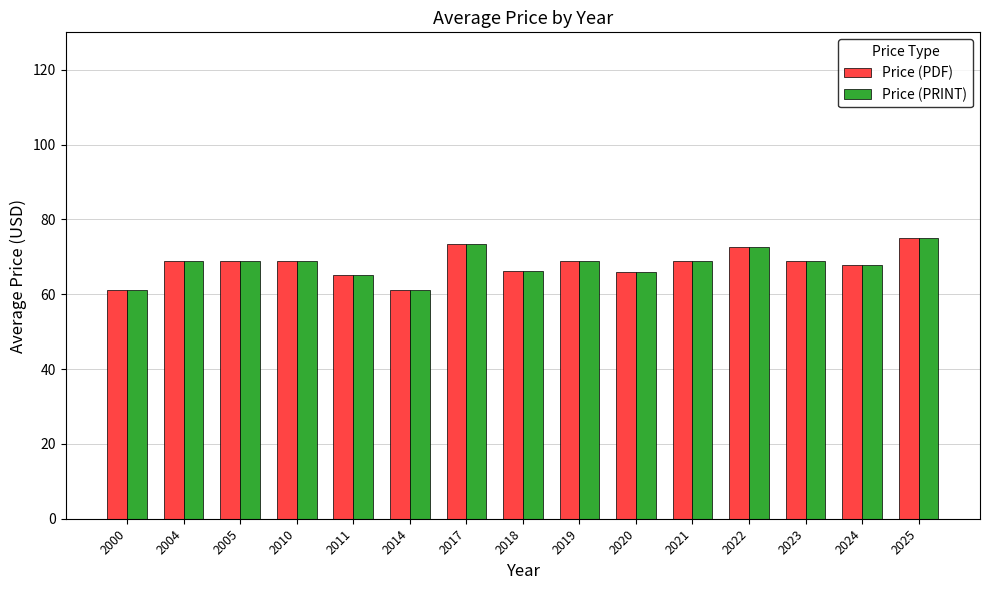

How many categories are shown in the chart?

15